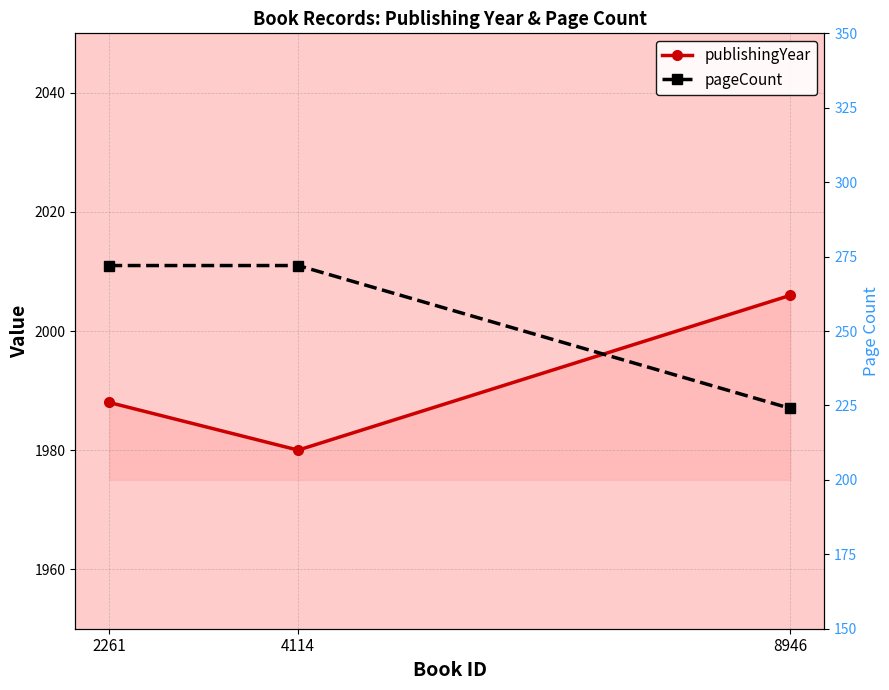

What is the smallest value displayed?

224